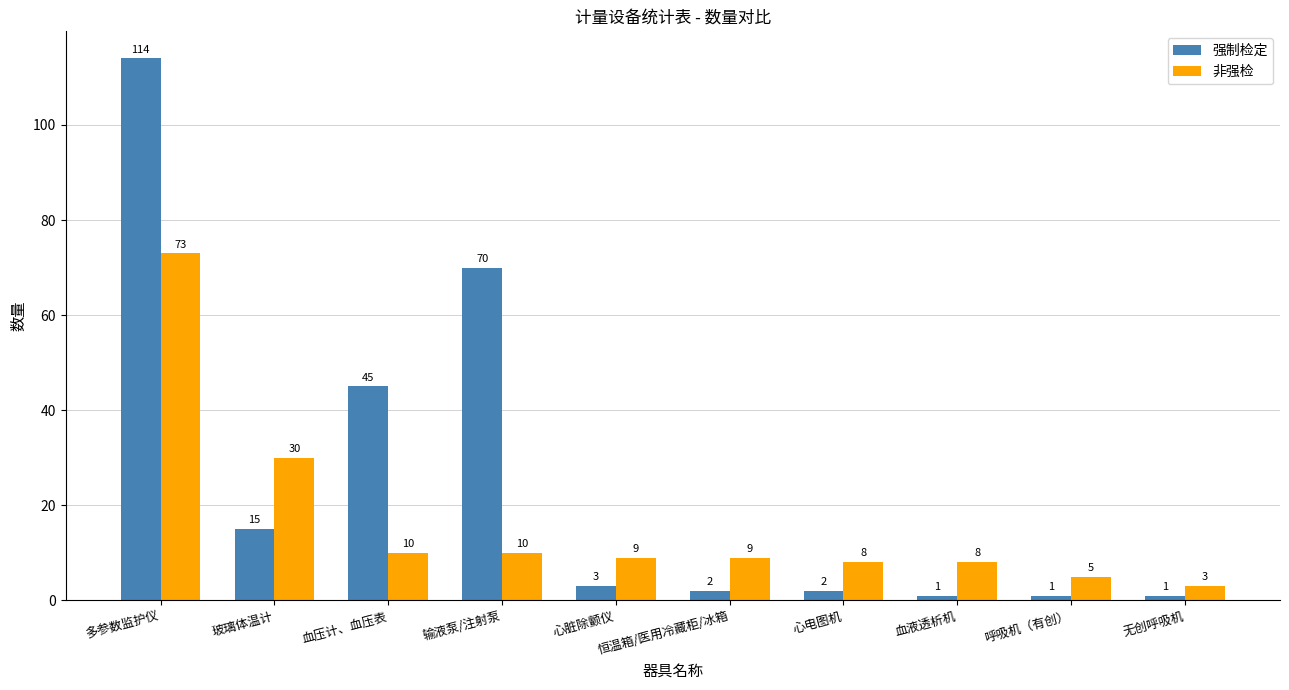

True or false: 非强检 has a value of 9 at 心脏除颤仪.

True